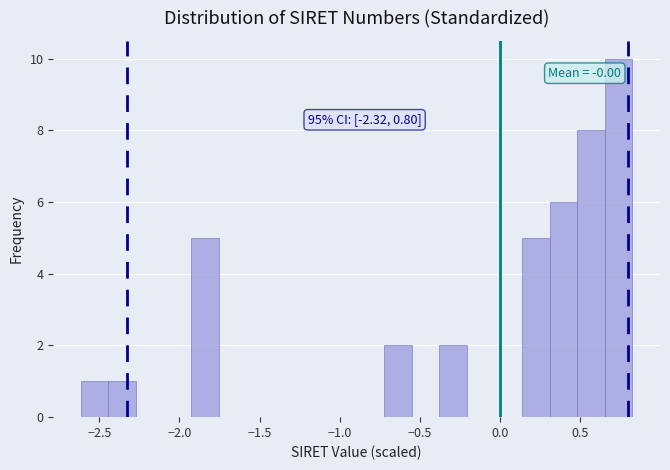

Around what value on the x-axis is the tallest bar? Give the approximate position of its centre, as read against the axis.

0.75